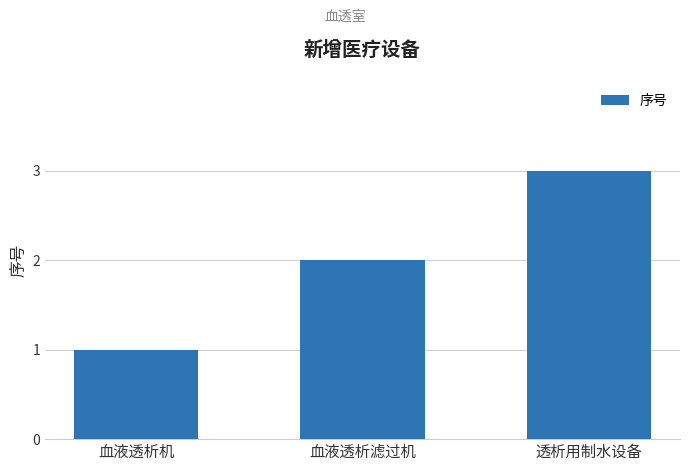

How many bars are there in total?

3